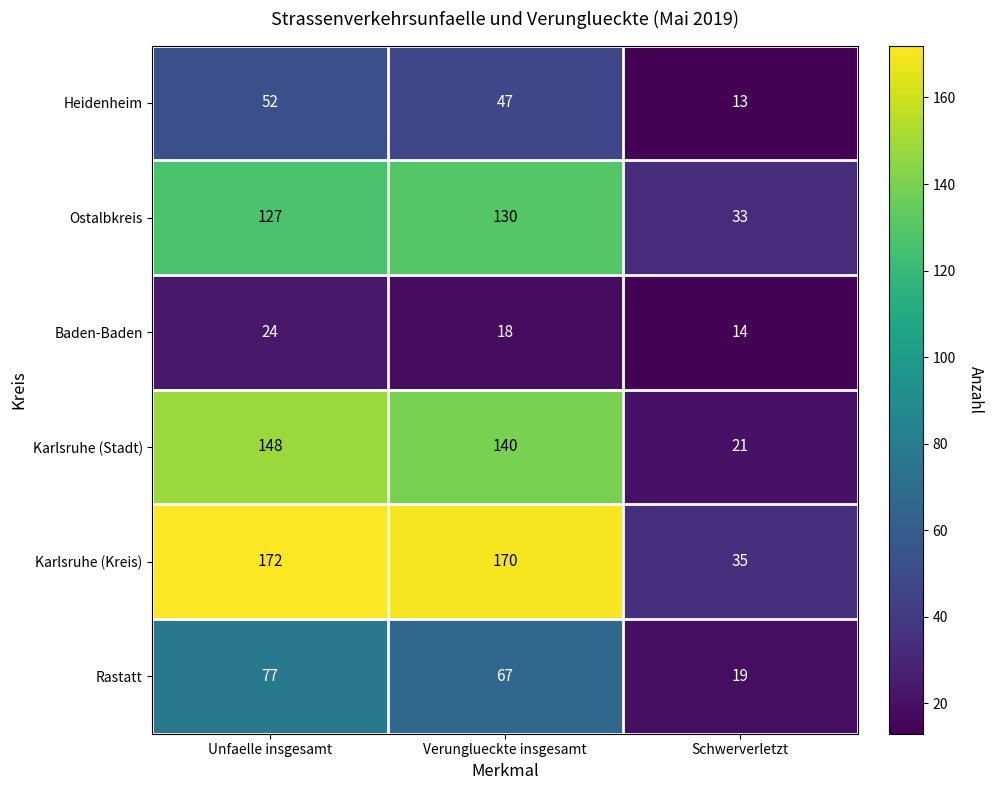

True or false: Ostalbkreis has a value of 127 at Unfaelle insgesamt.

True